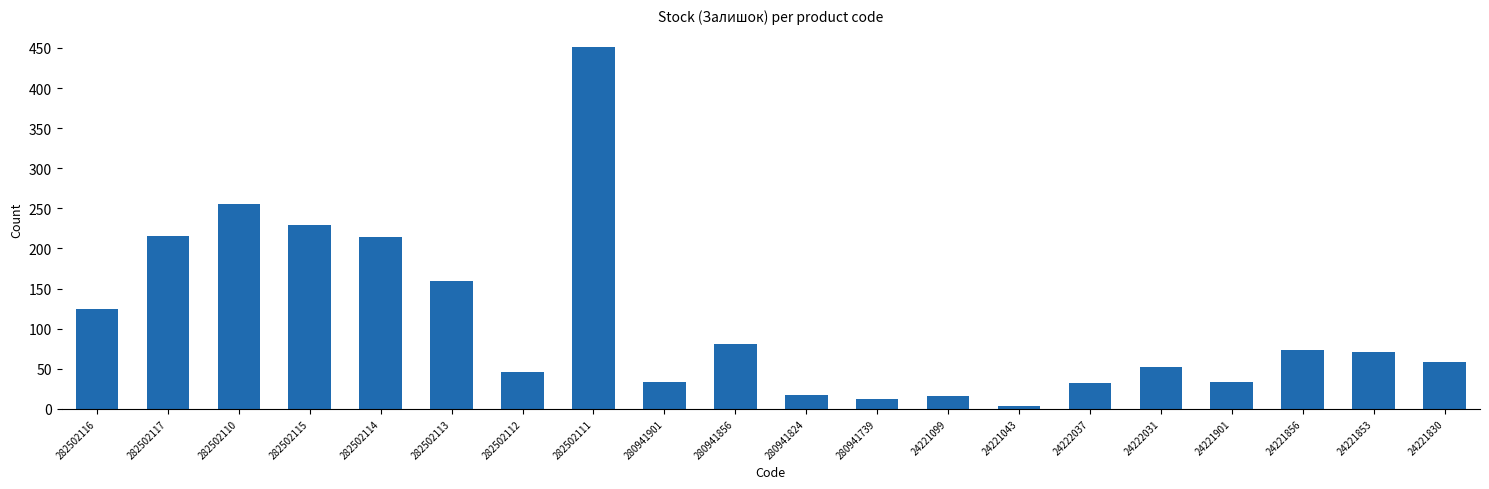

What is the label of the 6th bar from the left?

282502113